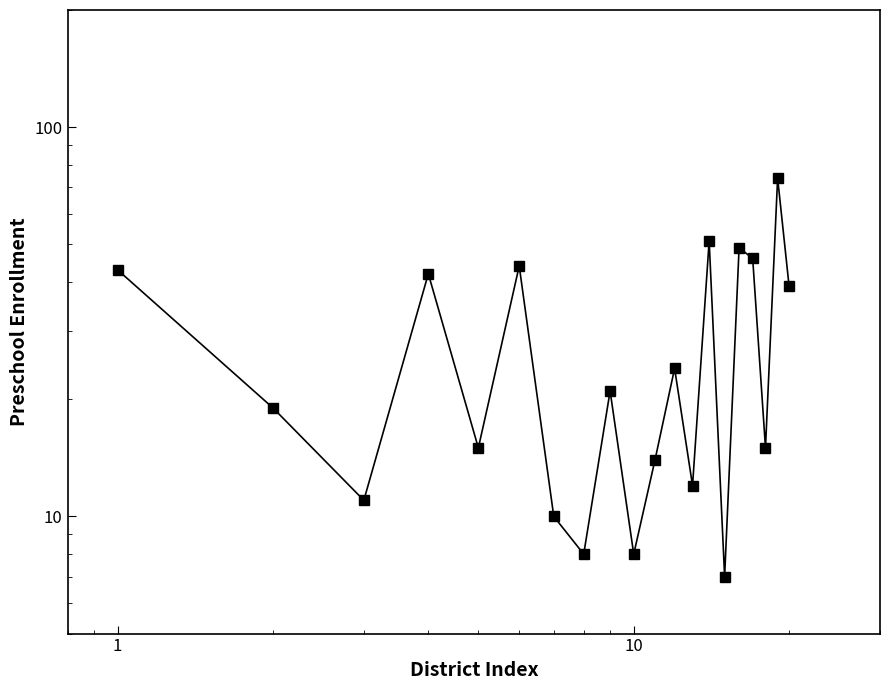

What is the maximum value shown in the chart?

74